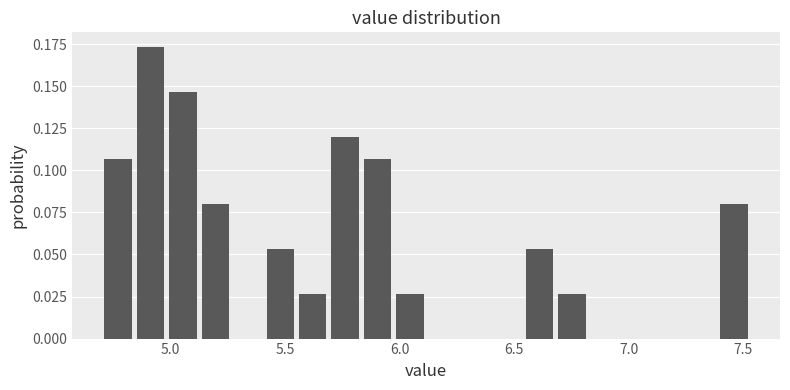

Read against the x-axis, roughly where is the centre of the tallest bar?

4.90